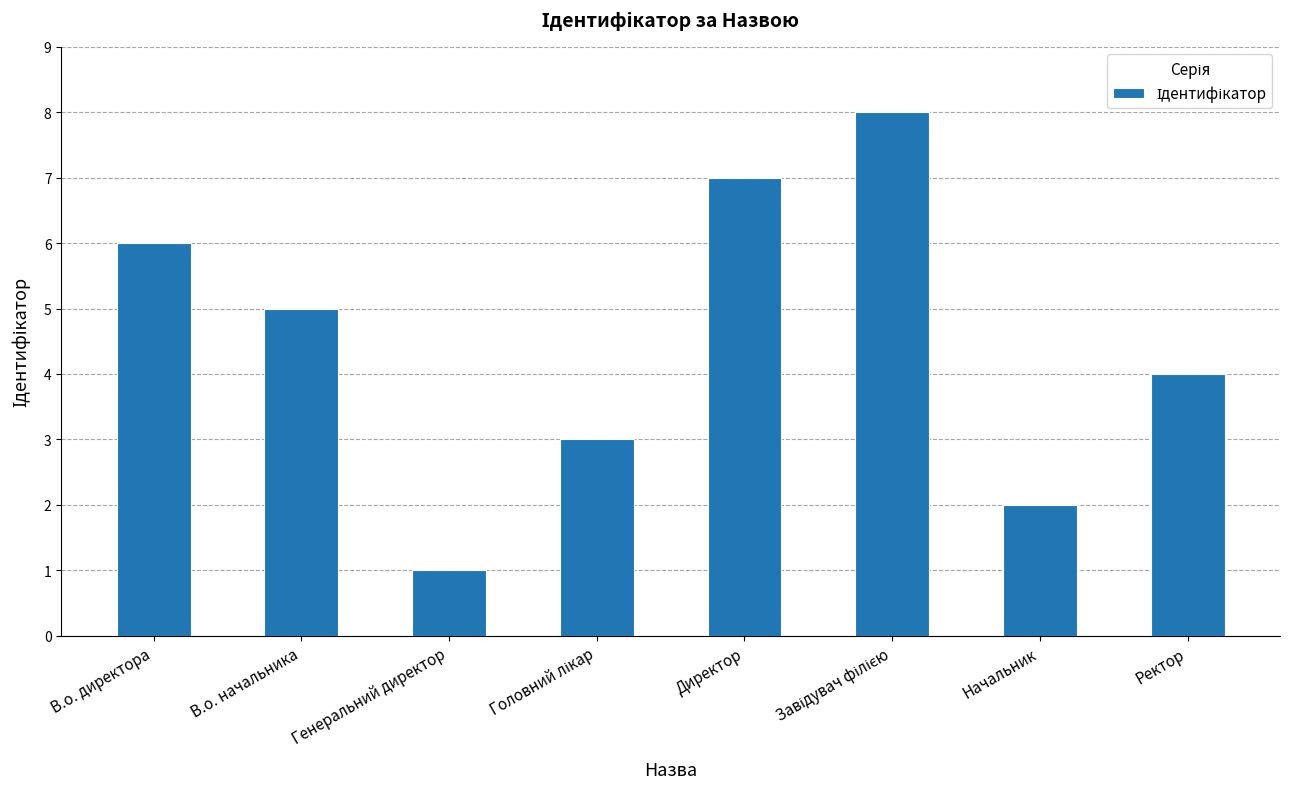

What is the change in value from В.о. директора to В.о. начальника?

-1